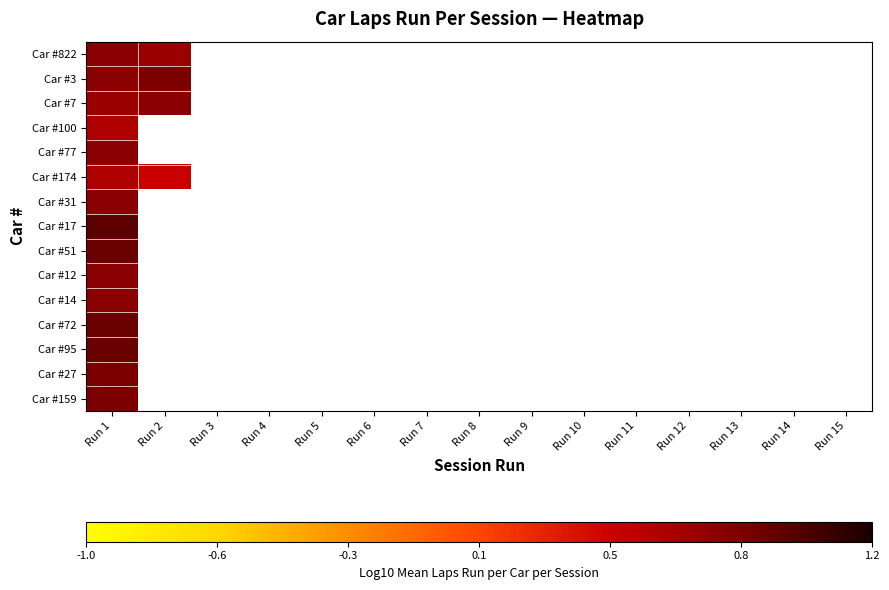

List the labels in order of Car #174 value, largest first.

Run 1, Run 2, Run 3, Run 4, Run 5, Run 6, Run 7, Run 8, Run 9, Run 10, Run 11, Run 12, Run 13, Run 14, Run 15